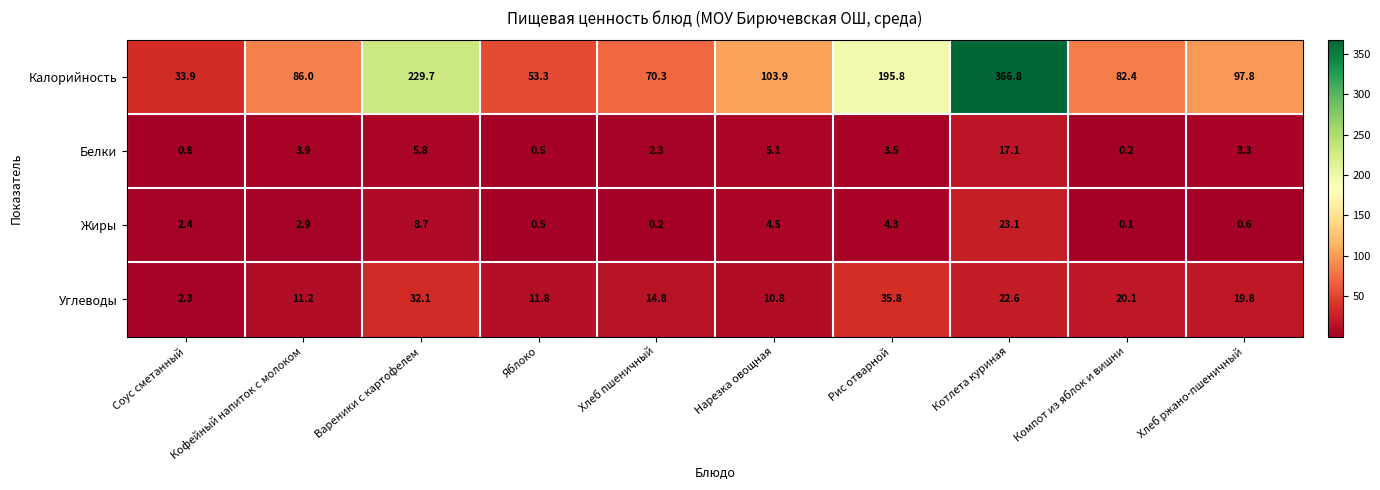

At how many categories does at least one series exceed 198?

2